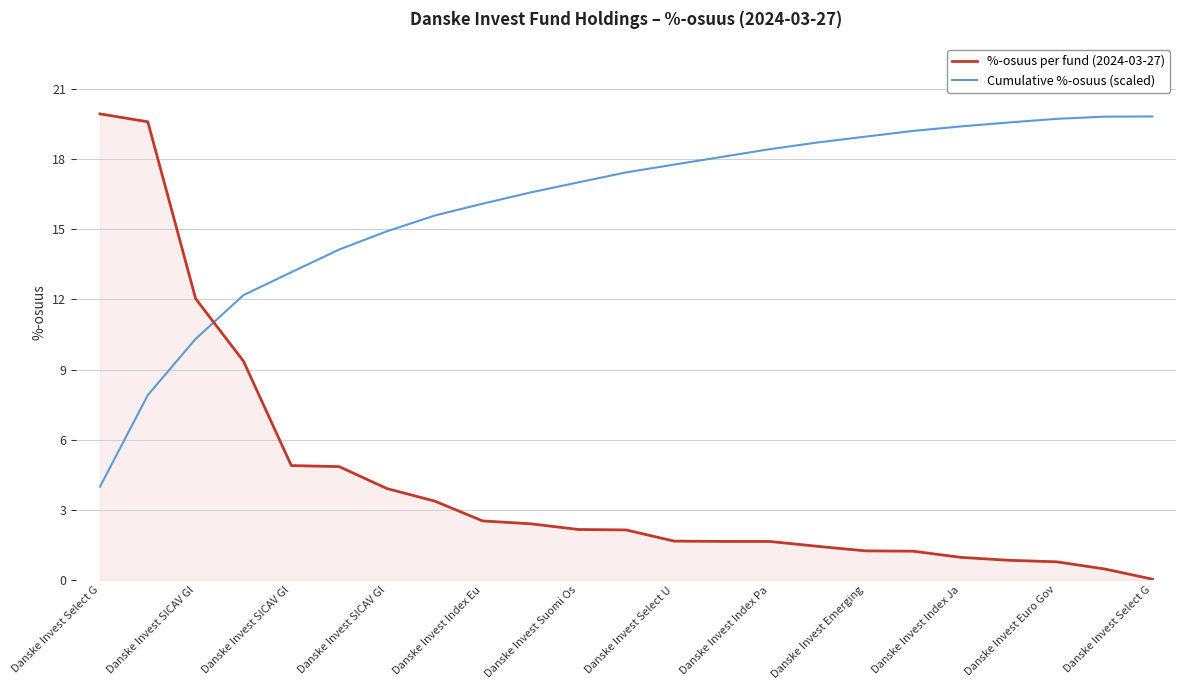

Which series has the widest spread of values?

%-osuus per fund (2024-03-27)